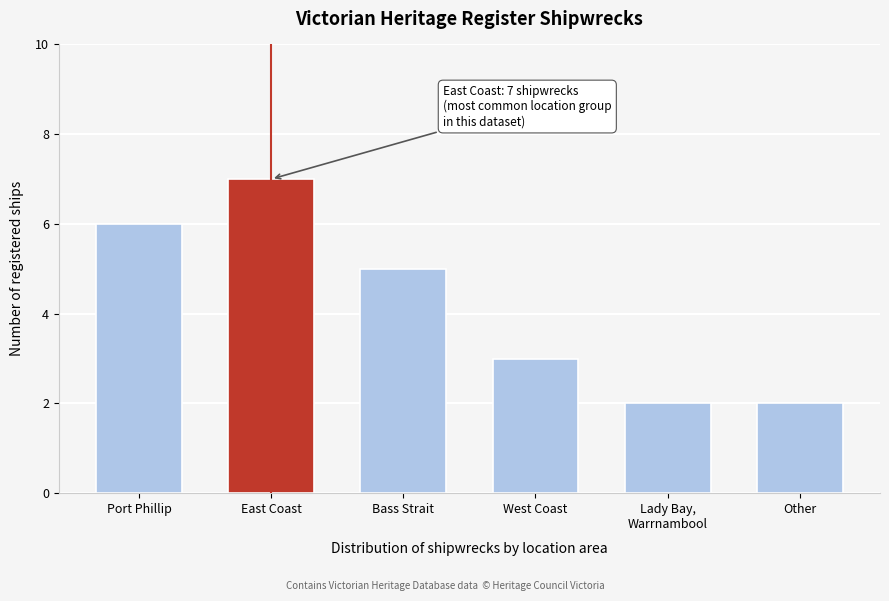

Reading left to right, list all the values displayed in this chart.

6	7	5	3	2	2